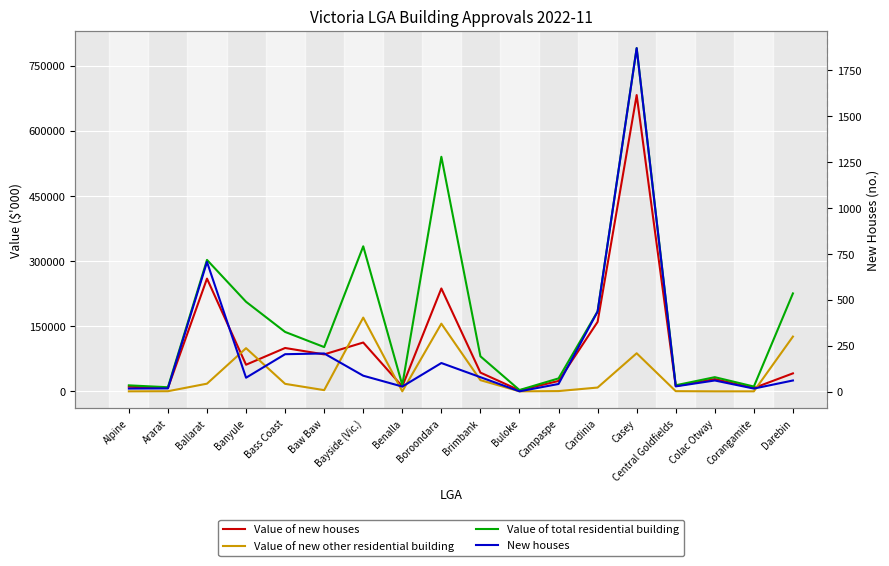

The value of Value of new houses at Corangamite is 3315.8. True or false?

False